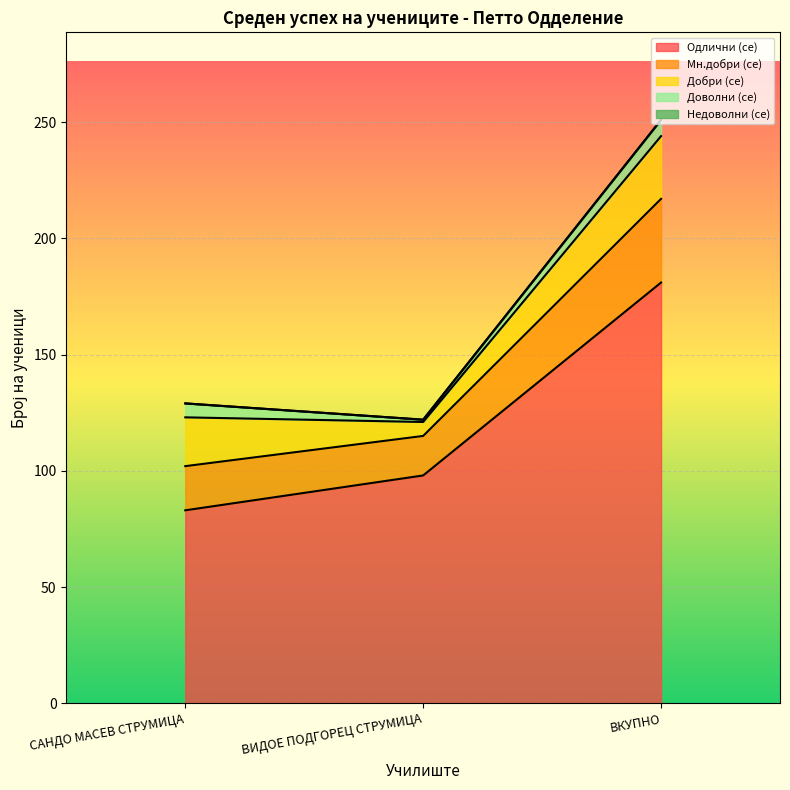

What is the value of the Добри (се) point at the 1st from the left?

21